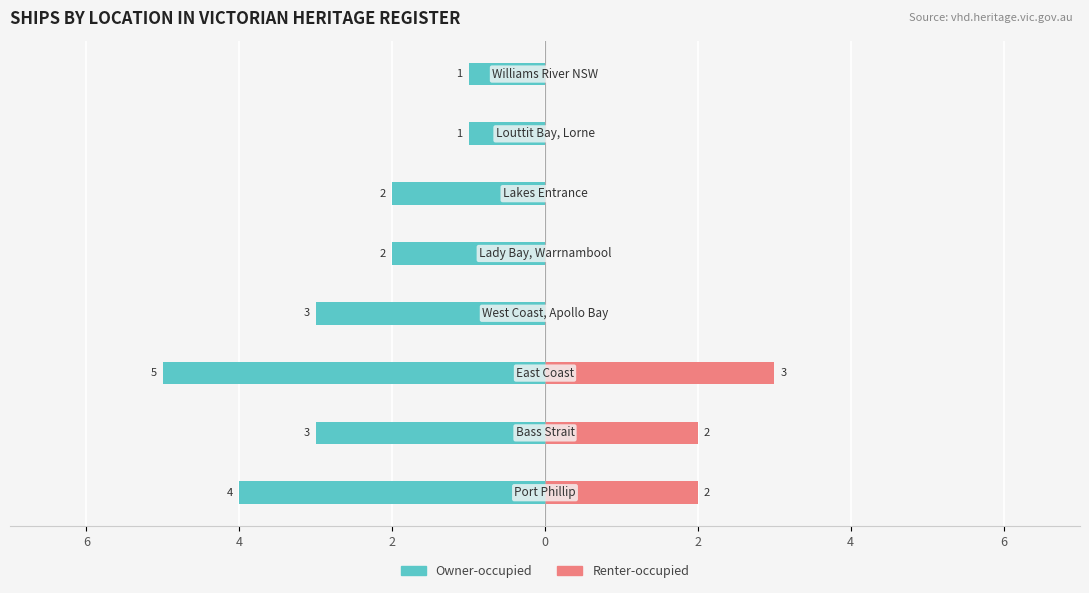

The Renter-occupied series shows 5 at 2. True or false?

False